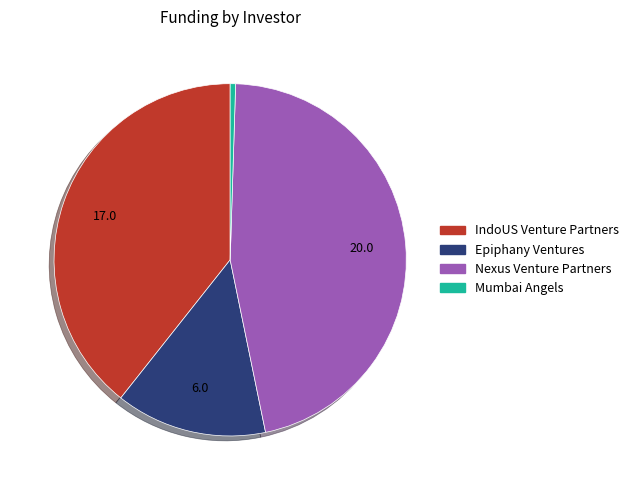

Rank the categories by value from highest to lowest.

Nexus Venture Partners, IndoUS Venture Partners, Epiphany Ventures, Mumbai Angels